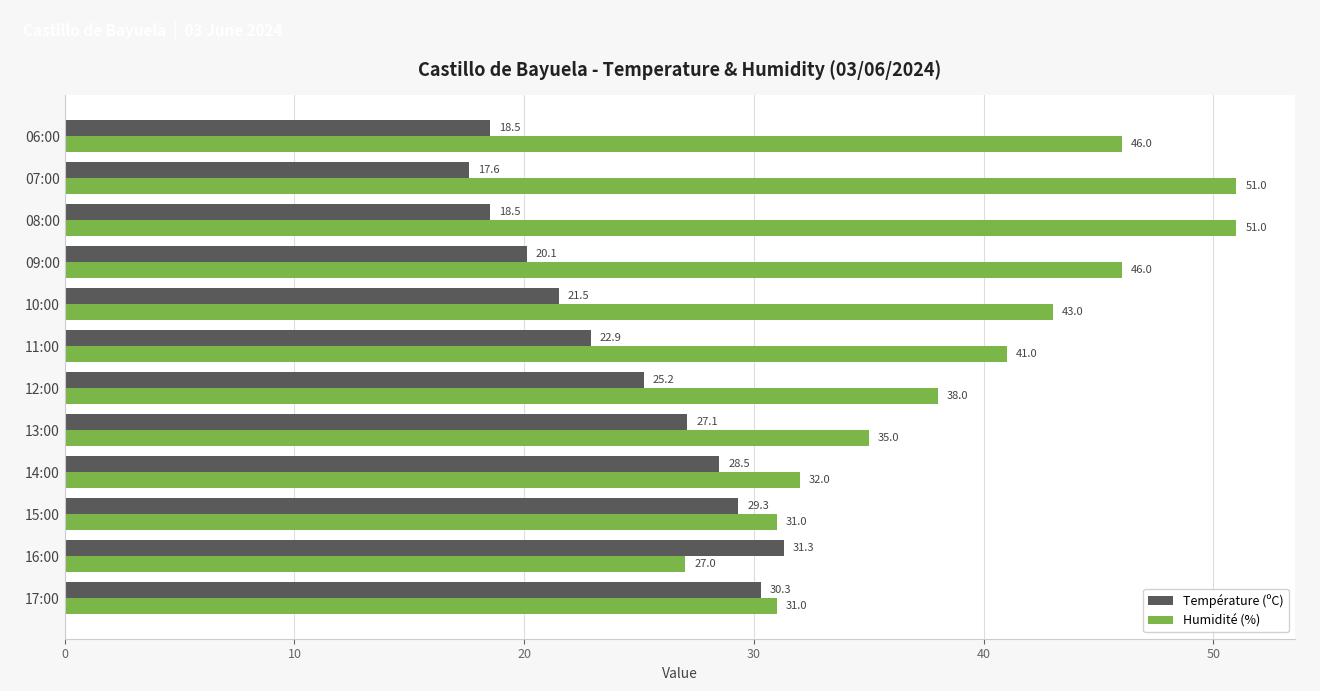

At which category is the sum across all series the highest?

08:00